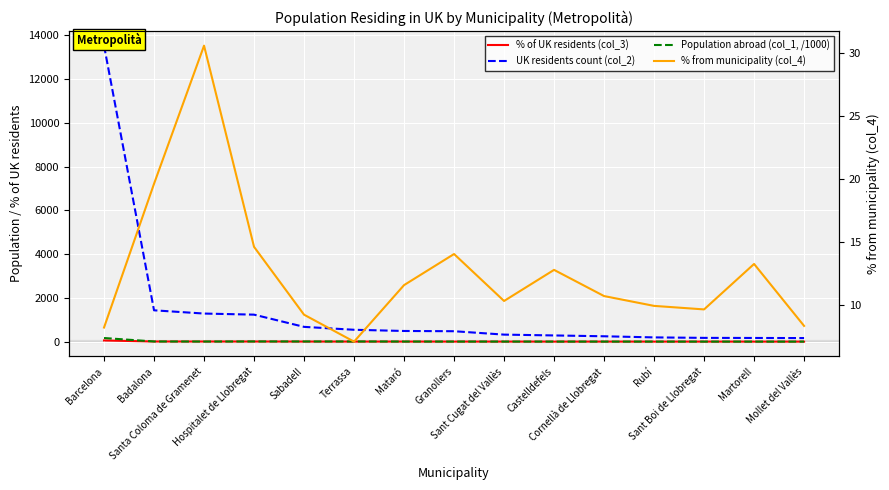

Is it true that % of UK residents (col_3) equals 2.0 at Mataró?

True